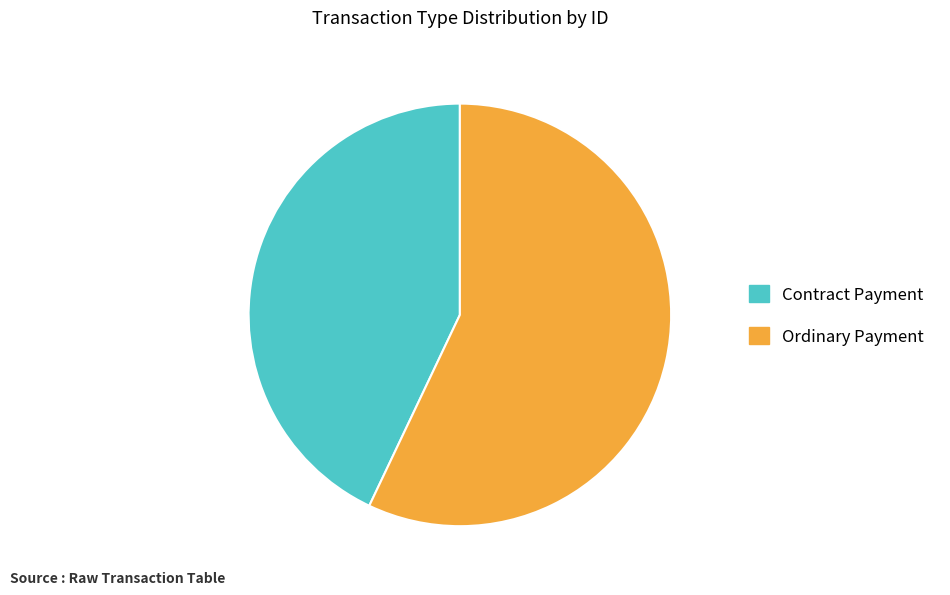

Rank the categories by value from highest to lowest.

Ordinary Payment, Contract Payment